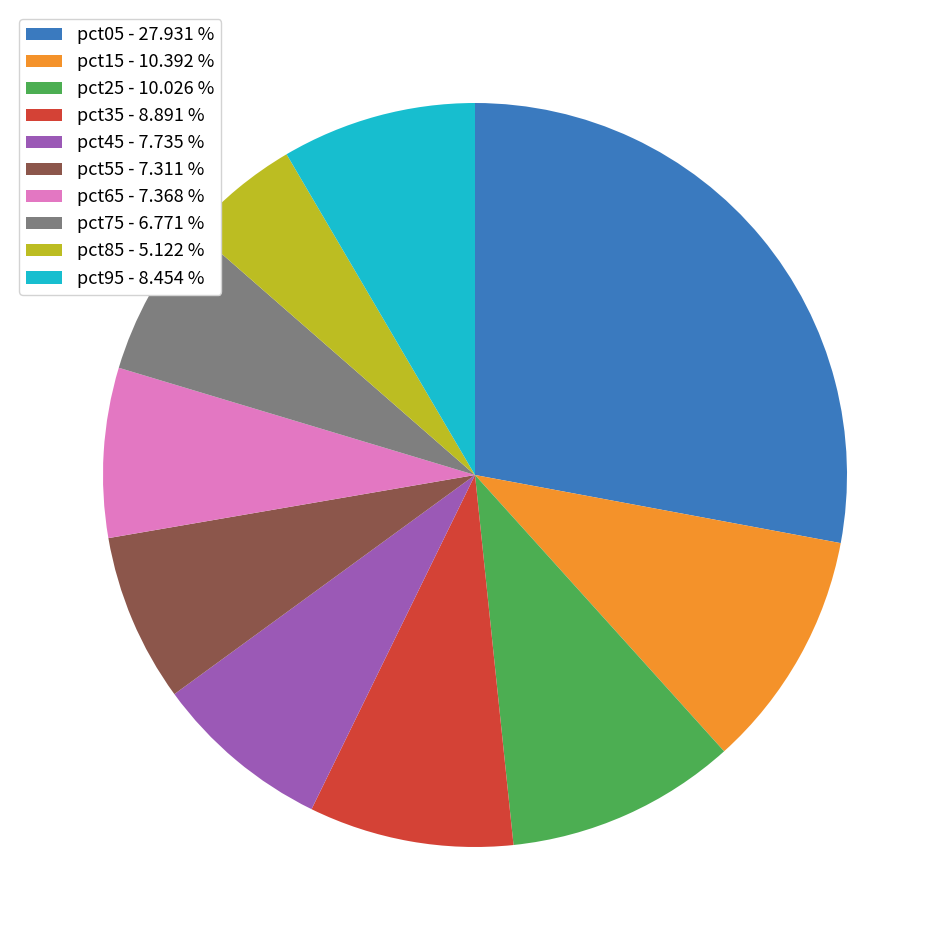

Is the sum of pct75 and pct85 greater than half?

No